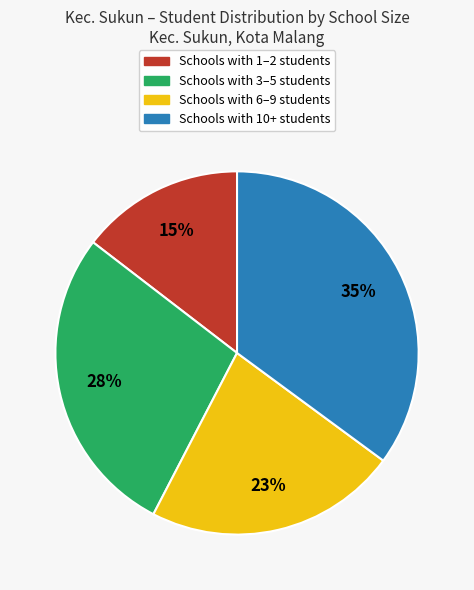

To the nearest percent, what is the average slice percentage?

25%